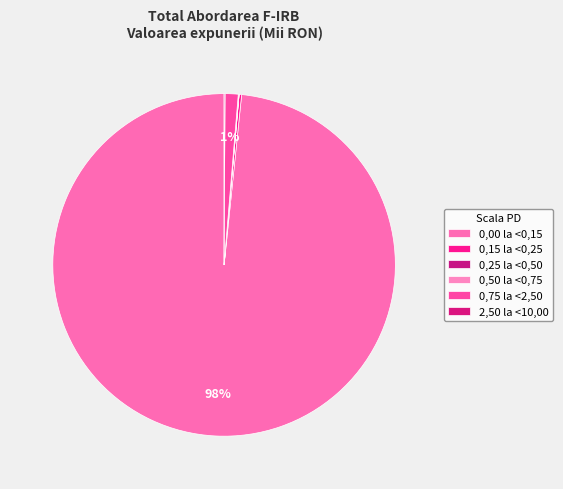

How many slices are in this pie chart?

6